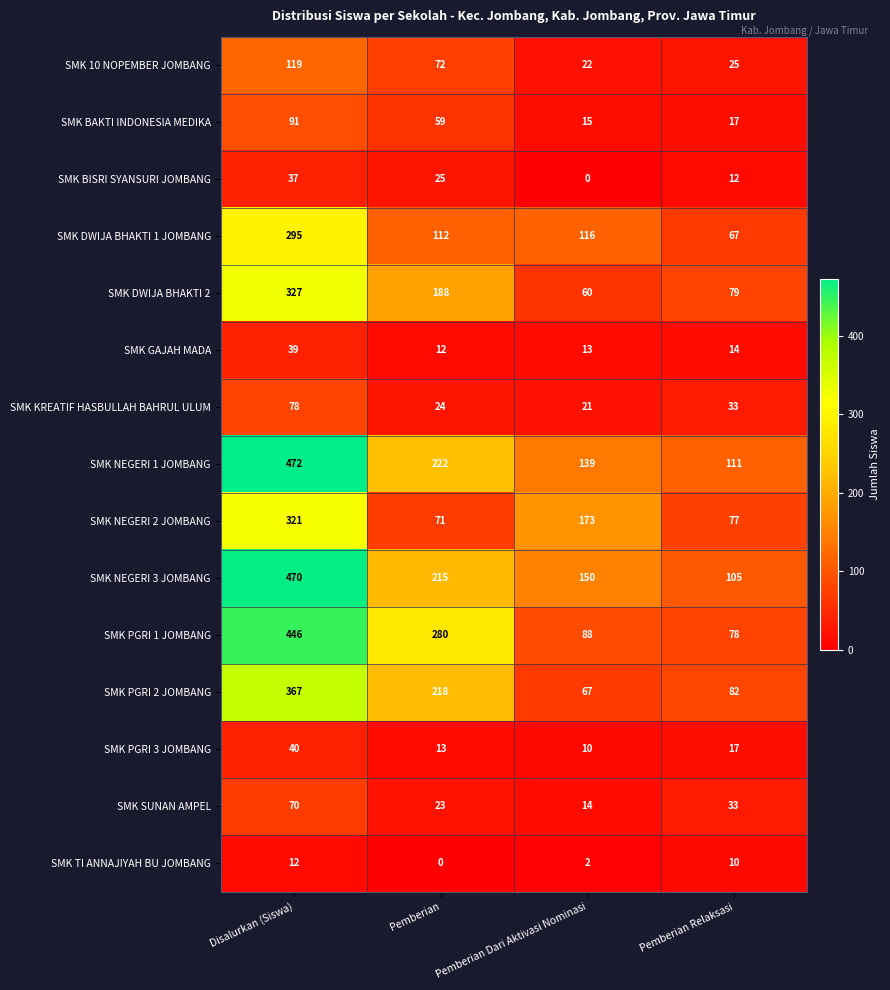

What is the difference between the maximum and minimum values in the SMK BAKTI INDONESIA MEDIKA series?

76